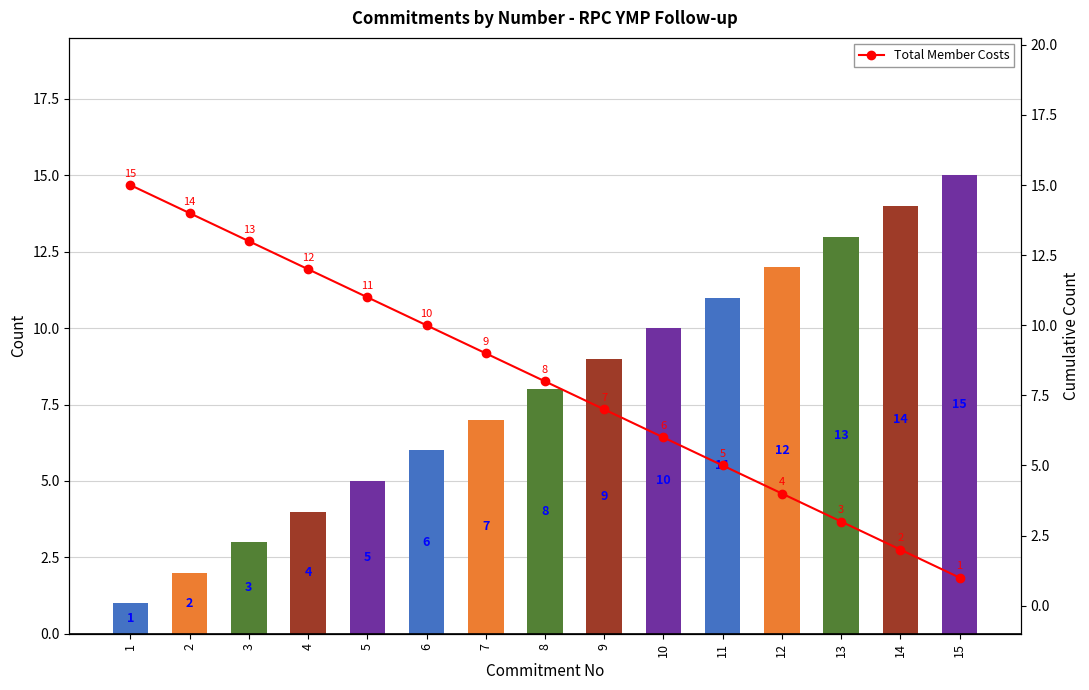

Reading left to right, transcribe all the data shown in this chart.

Commitment No: 1	2	3	4	5	6	7	8	9	10	11	12	13	14	15
Total Member Costs: 15	14	13	12	11	10	9	8	7	6	5	4	3	2	1